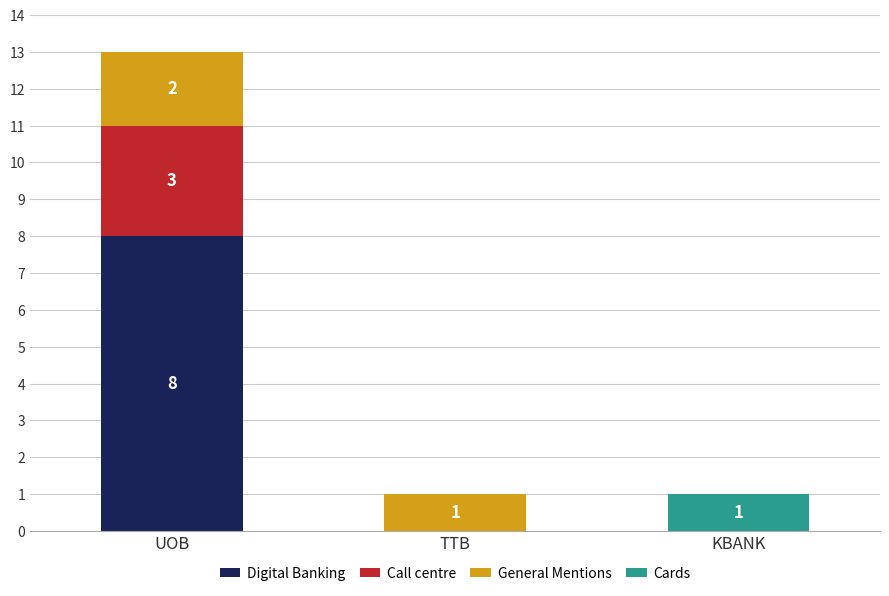

How many series are shown in this chart?

4